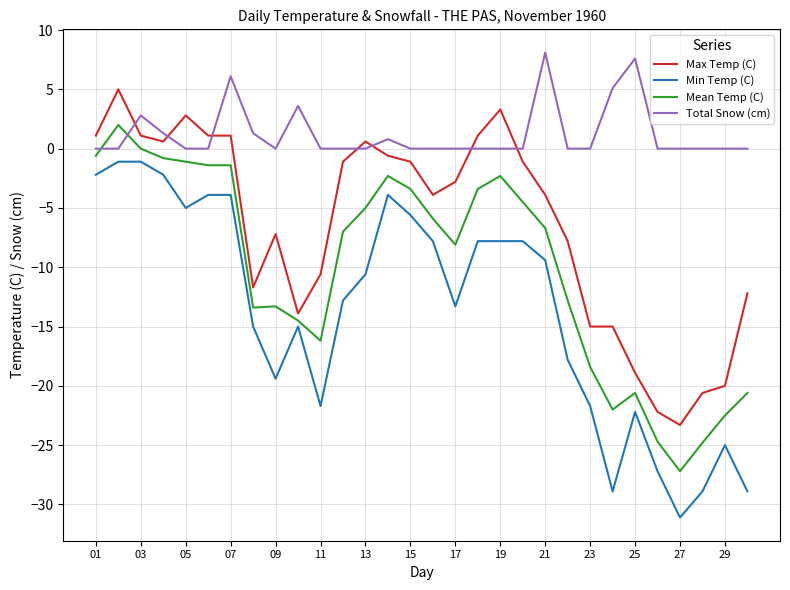

How many distinct data groups are displayed?

4